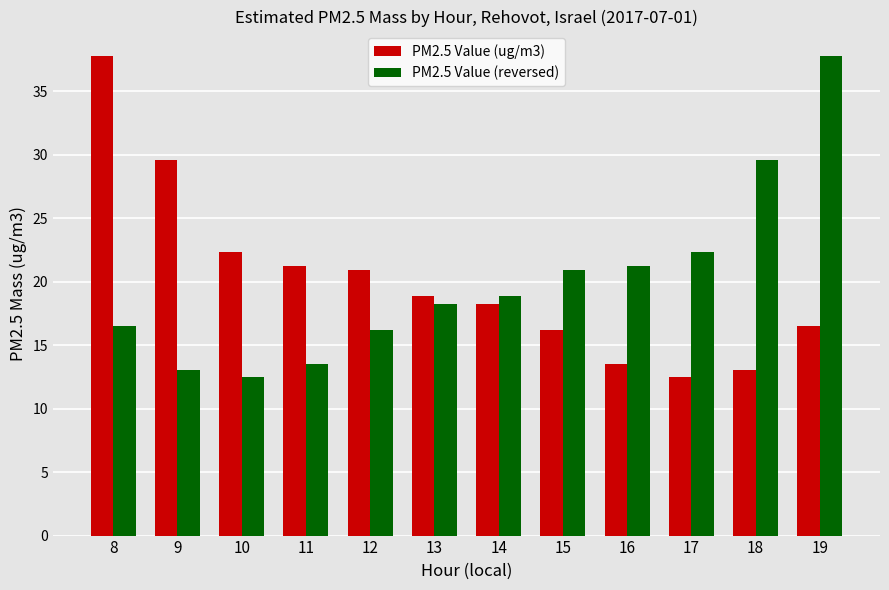

What is the sum of all PM2.5 Value (ug/m3) values?

240.6